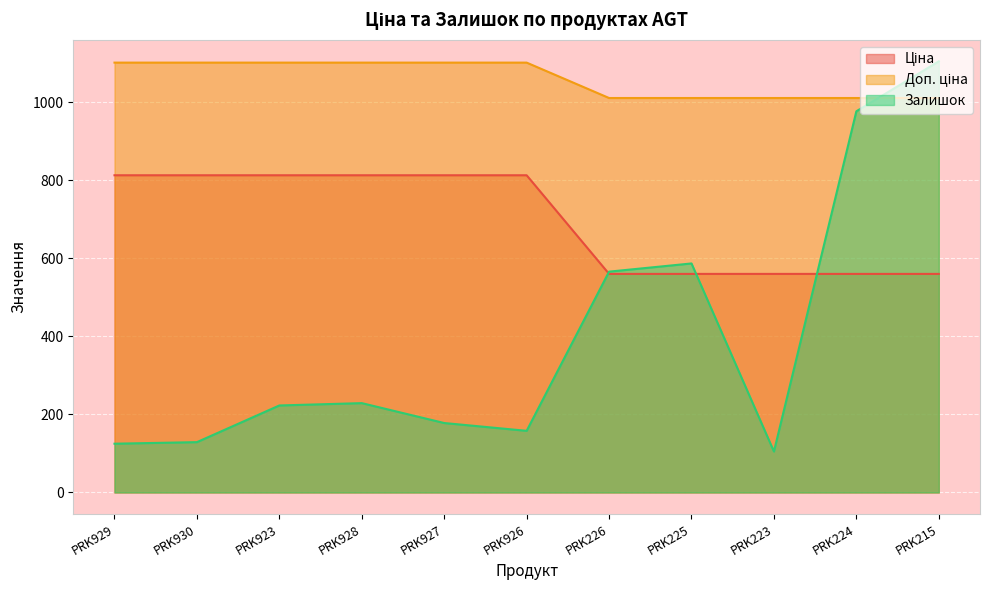

Which has a higher value, PRK923 or PRK226?

PRK923